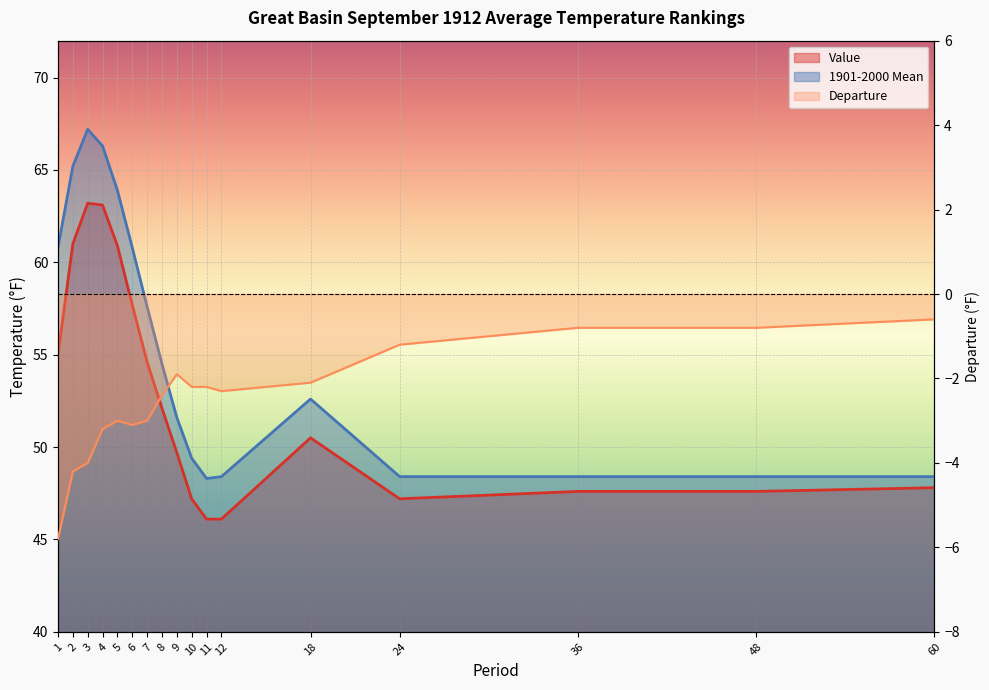

Where is Value nearest to the value 54?

7